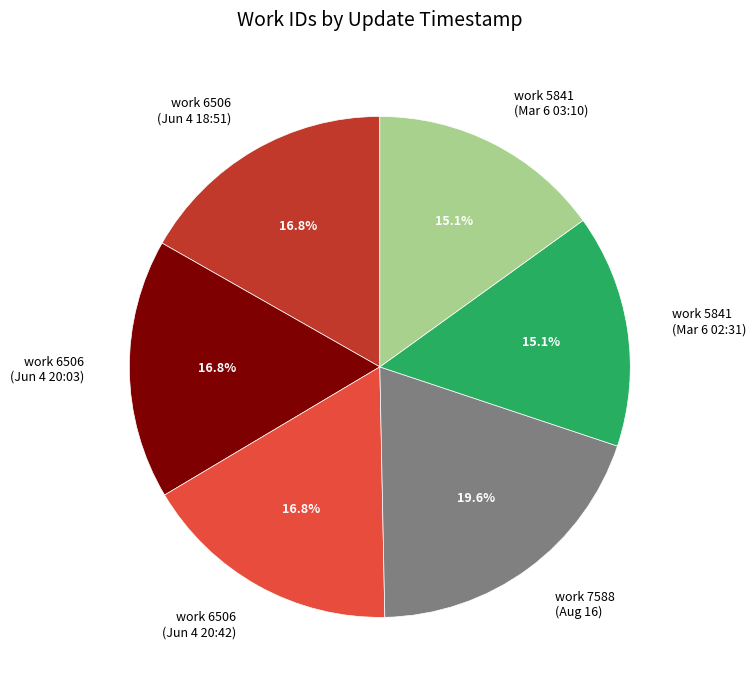

Which category has the biggest portion of the pie?

work 7588 (Aug 16)